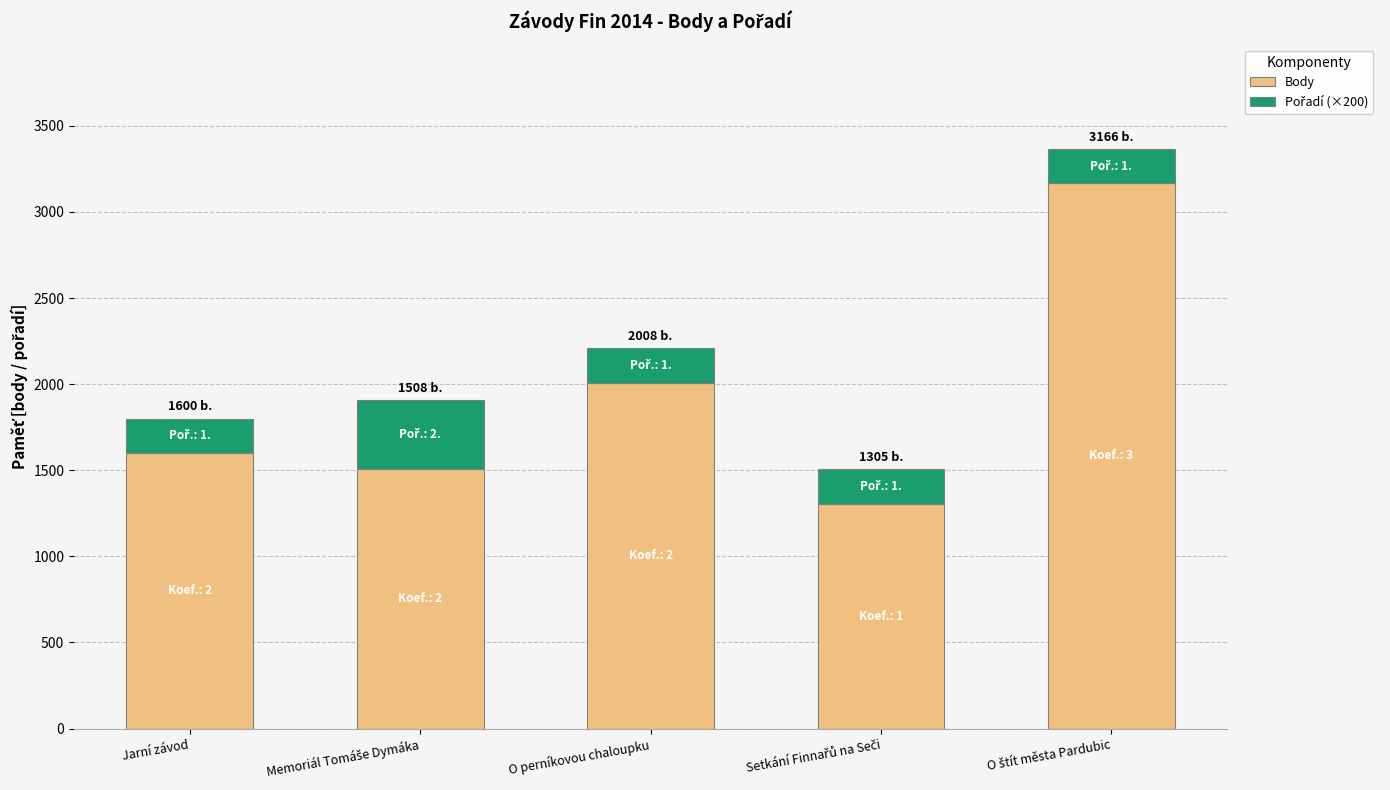

The Body series shows 2008 at O perníkovou chaloupku. True or false?

True